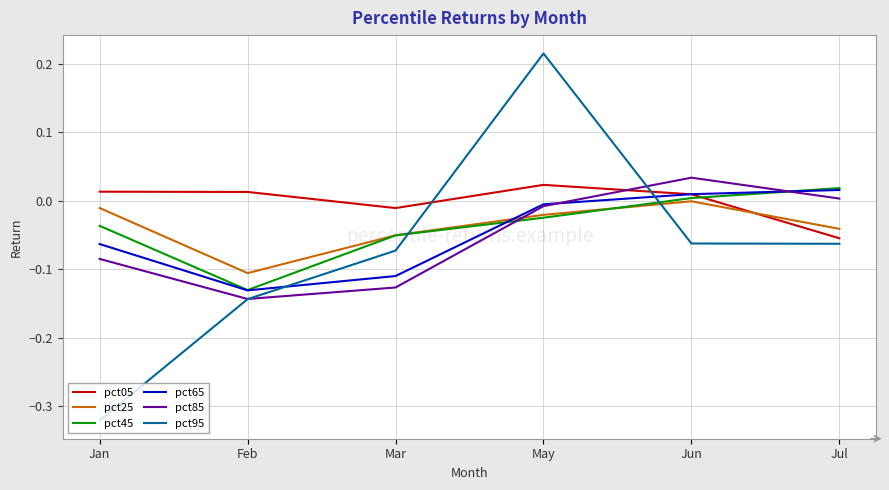

True or false: pct25 has a value of -0.0 at Jun.

True